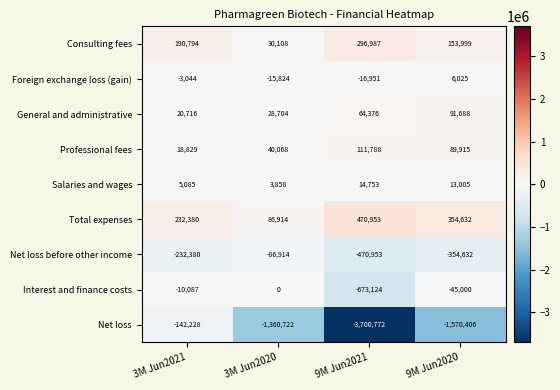

Count the number of data series in this chart.

9